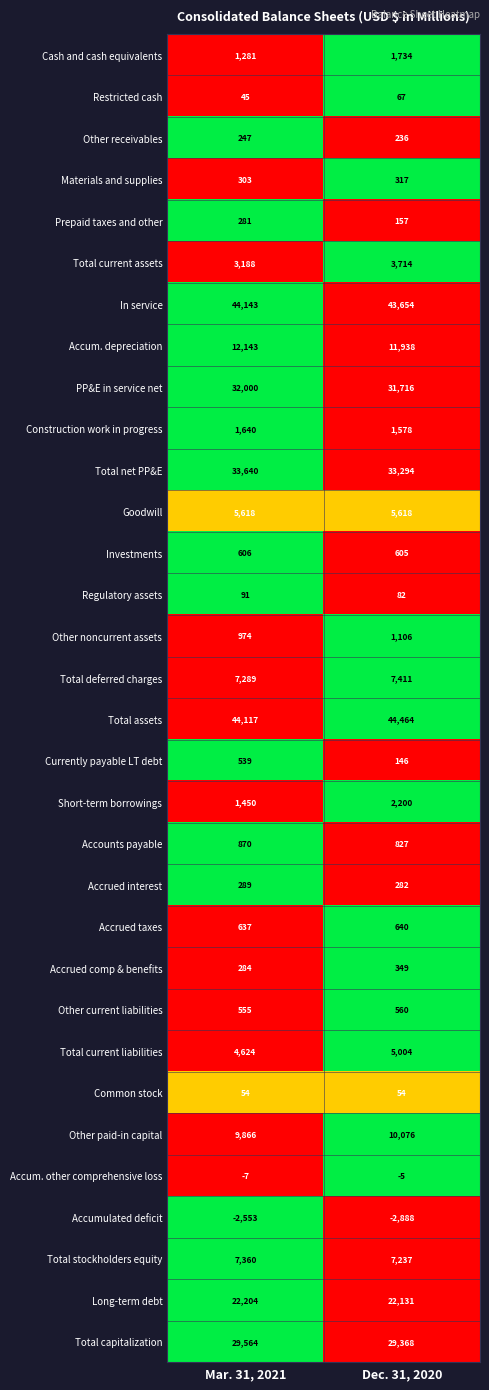

What is the sum of all Total stockholders equity values?

14597